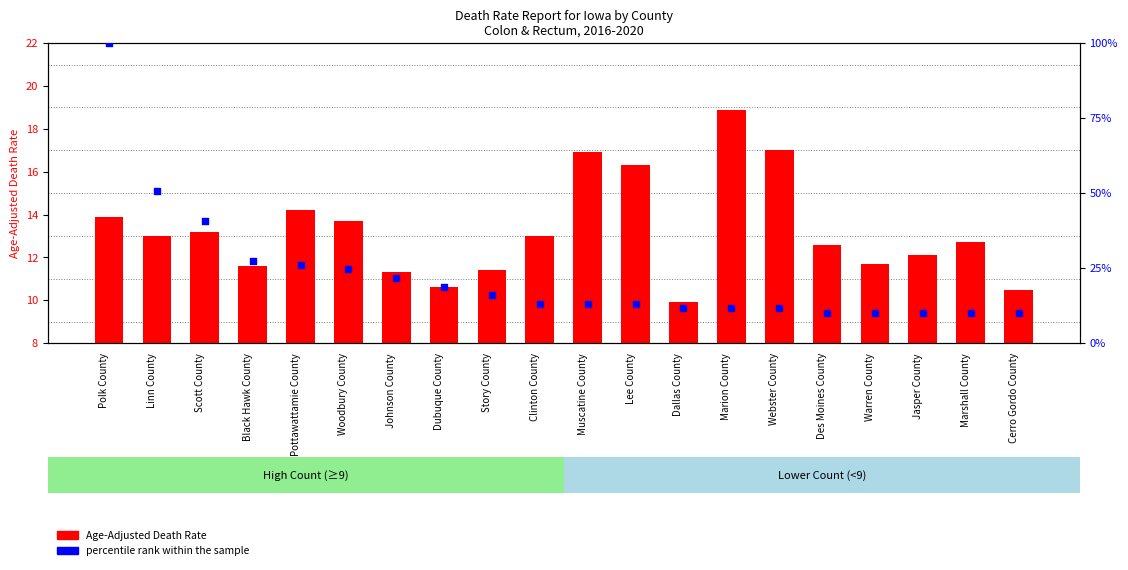

What are all the series names shown in the legend?

Age-Adjusted Death Rate, percentile rank within the sample